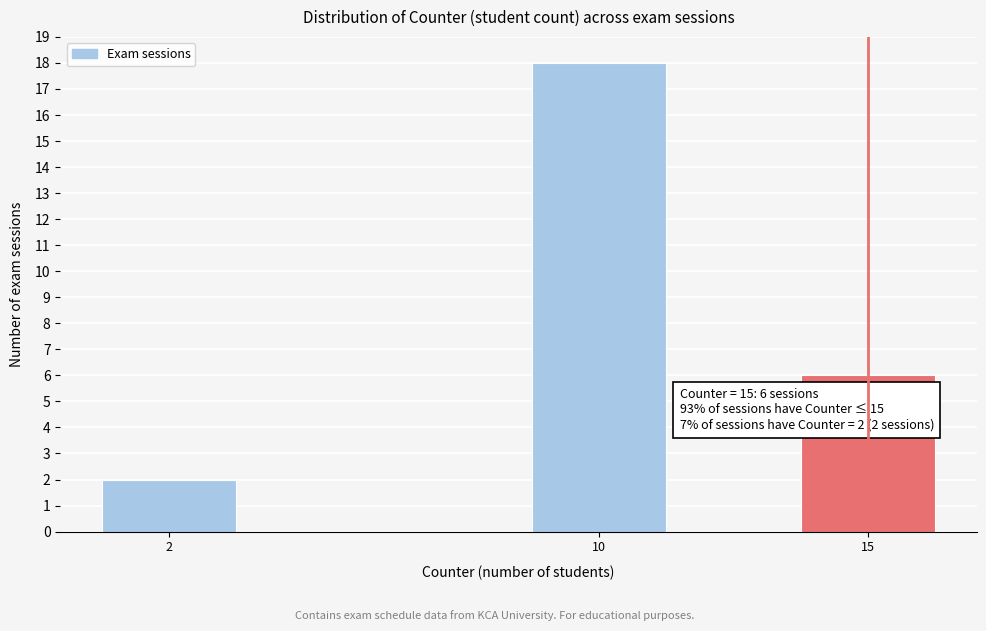

Reading left to right, list all the values displayed in this chart.

2	18	6